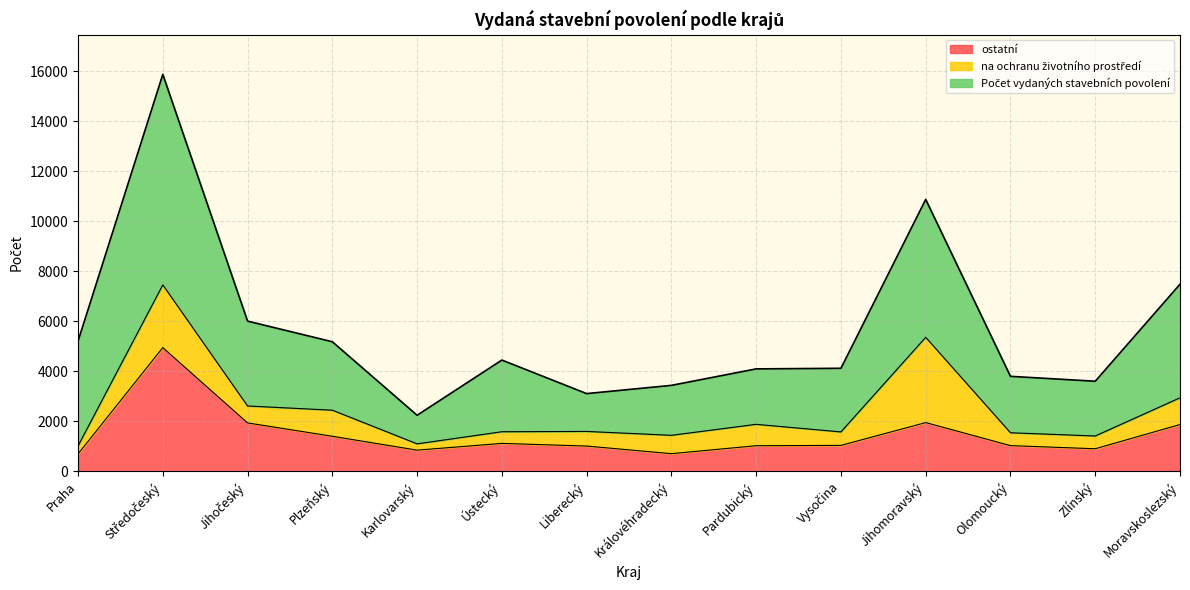

What is the label of the 1st point from the left?

Praha